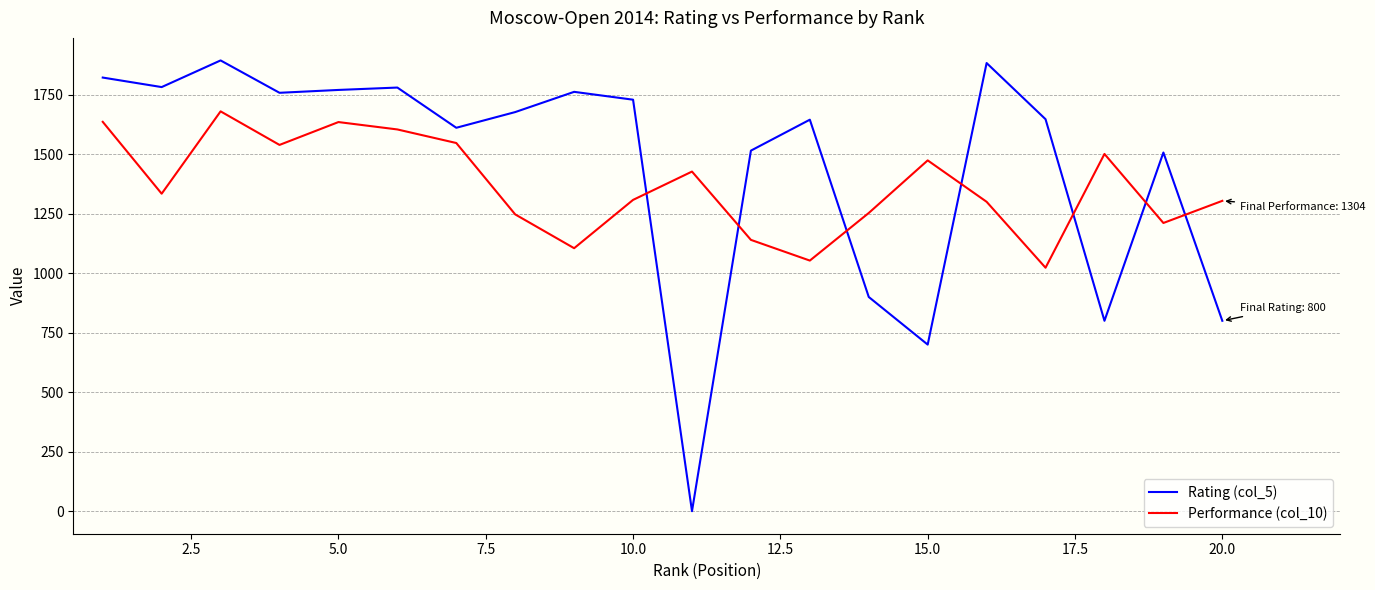

True or false: Performance (col_10) and Rating (col_5) intersect in this chart.

True